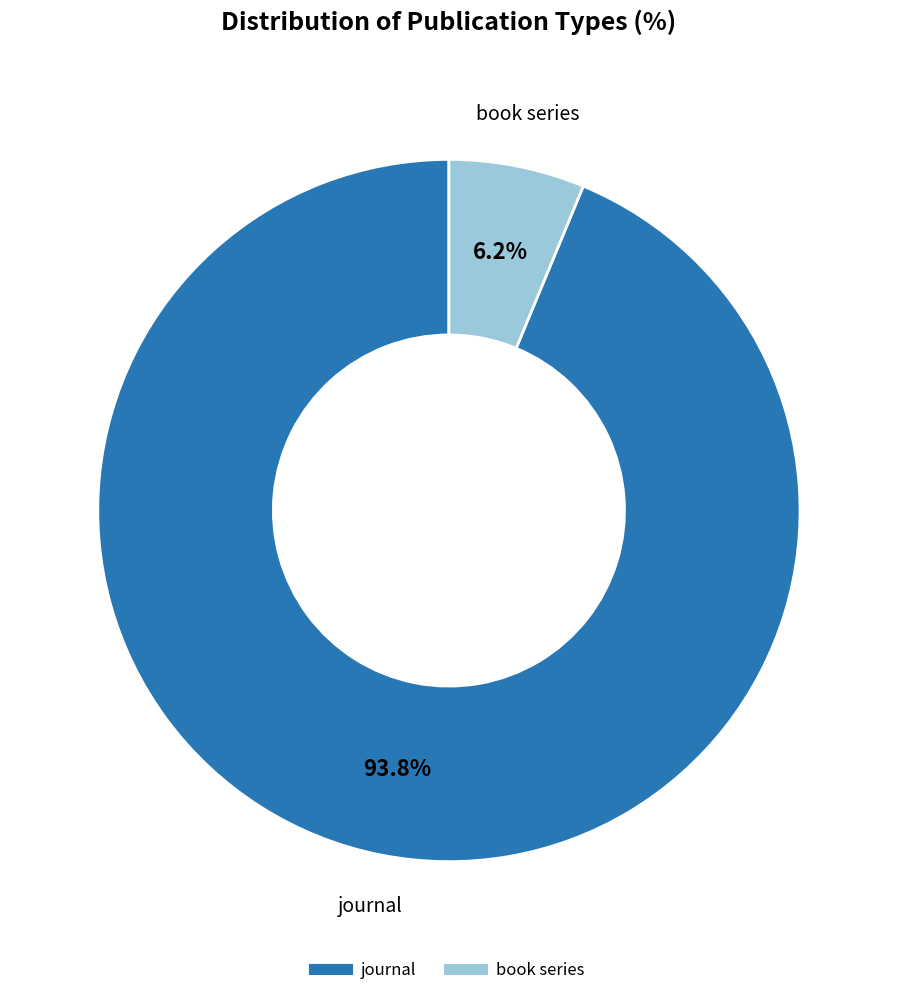

Rank the categories by value from lowest to highest.

book series, journal